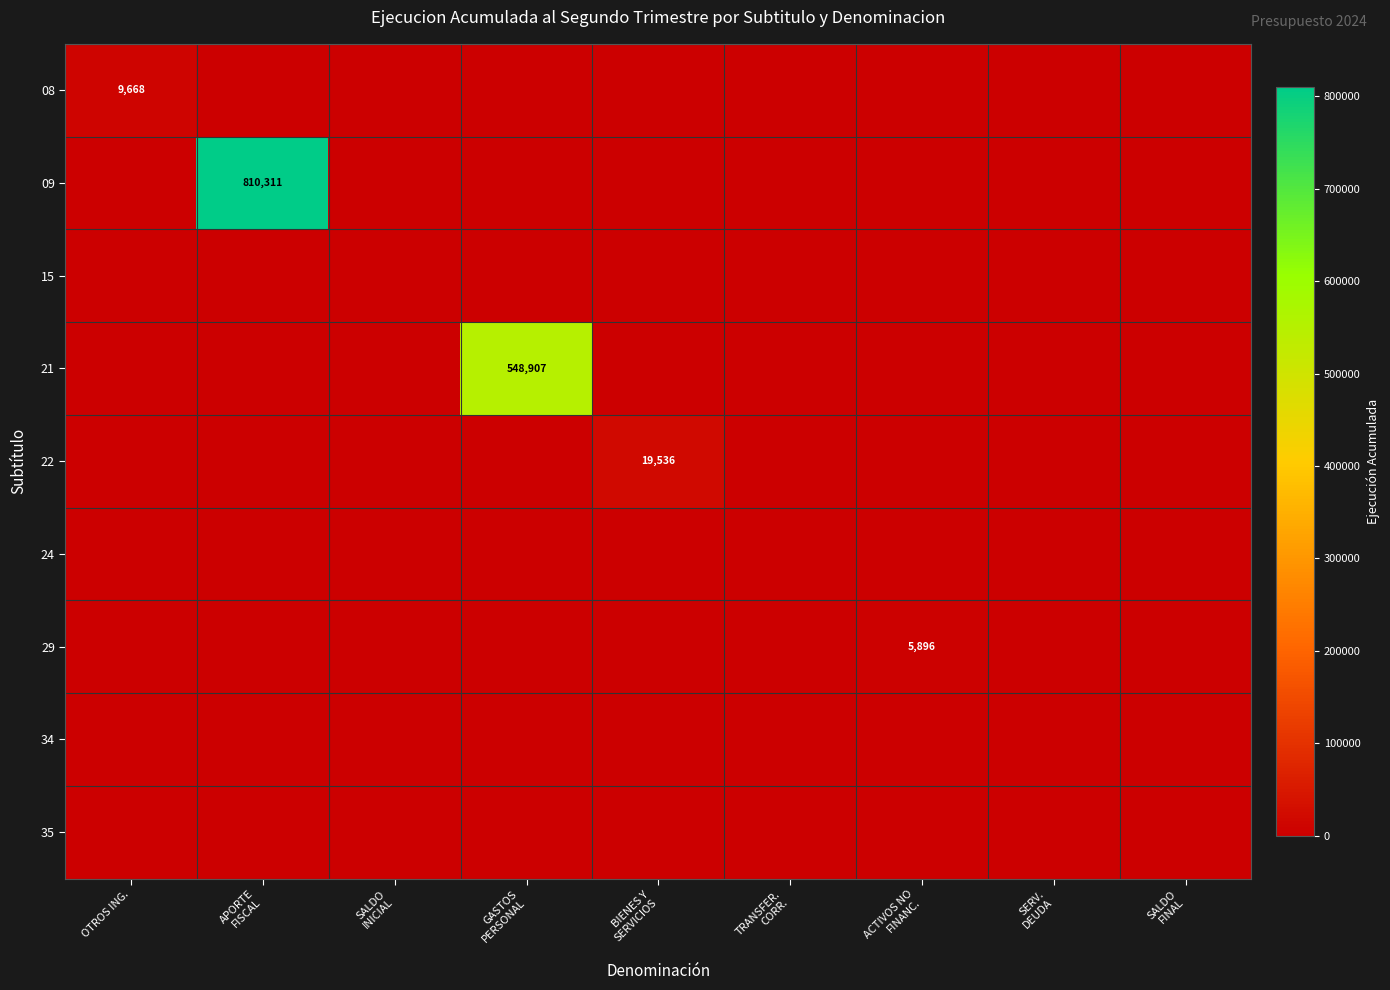

Between BIENES Y SERVICIOS and SALDO FINAL, which series saw the biggest shift?

22